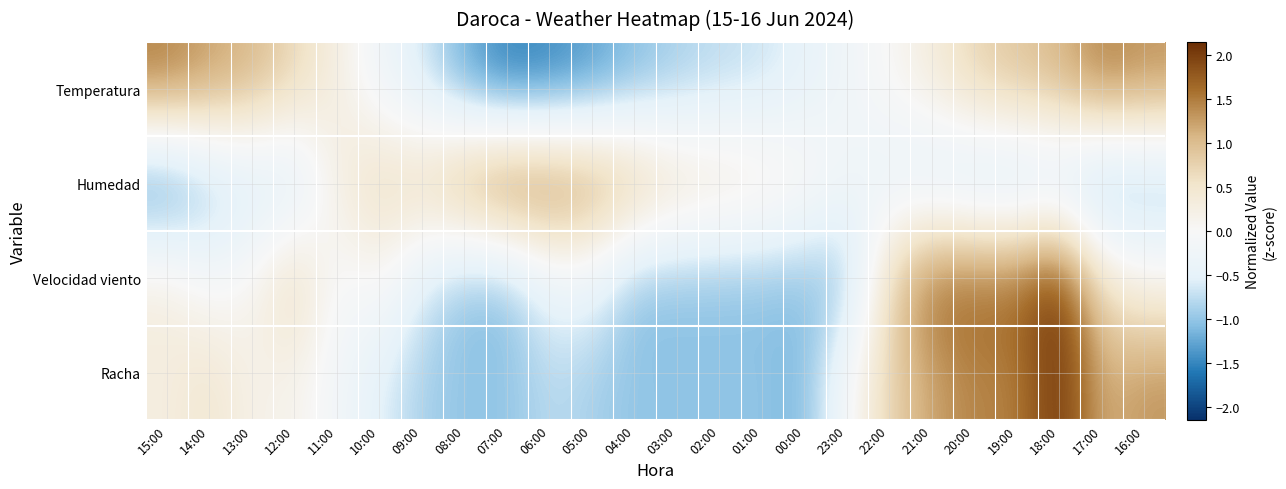

Reading left to right, extract all data points from this chart.

Temperatura: 15:00=1.5	14:00=1.2	13:00=1.1	12:00=0.7	11:00=0.3	10:00=-0.3	09:00=-0.6	08:00=-1.2	07:00=-1.6	06:00=-1.5	05:00=-1.3	04:00=-1.1	03:00=-0.9	02:00=-0.8	01:00=-0.7	00:00=-0.5	23:00=-0.2	22:00=0.0	21:00=0.3	20:00=0.7	19:00=0.9	18:00=1.1	17:00=1.5	16:00=1.3
Humedad: 15:00=-1.6	14:00=-1.0	13:00=-0.8	12:00=-0.8	11:00=0.3	10:00=0.7	09:00=0.8	08:00=1.4	07:00=1.8	06:00=1.6	05:00=1.4	04:00=1.1	03:00=0.7	02:00=0.6	01:00=0.4	00:00=0.2	23:00=-0.2	22:00=-0.4	21:00=-0.7	20:00=-0.9	19:00=-1.0	18:00=-0.9	17:00=-1.3	16:00=-1.1
Velocidad viento: 15:00=0.3	14:00=-0.1	13:00=0.1	12:00=0.8	11:00=-0.1	10:00=0.1	09:00=-0.6	08:00=-1.0	07:00=-1.0	06:00=-0.4	05:00=-0.4	04:00=-1.0	03:00=-1.0	02:00=-1.0	01:00=-1.0	00:00=-1.0	23:00=-1.0	22:00=0.8	21:00=1.7	20:00=1.7	19:00=1.7	18:00=2.1	17:00=0.5	16:00=0.1
Racha: 15:00=0.3	14:00=0.5	13:00=0.2	12:00=0.2	11:00=-0.2	10:00=-0.5	09:00=-0.9	08:00=-1.0	07:00=-1.0	06:00=-0.8	05:00=-0.9	04:00=-1.0	03:00=-1.0	02:00=-1.0	01:00=-1.0	00:00=-1.1	23:00=-0.1	22:00=0.7	21:00=1.2	20:00=1.4	19:00=1.4	18:00=2.1	17:00=1.1	16:00=1.3